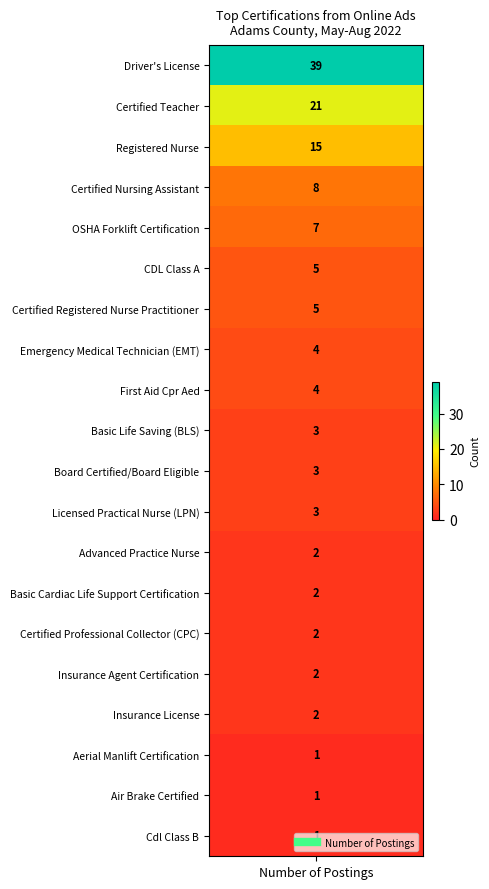

Read the value at 14.

2